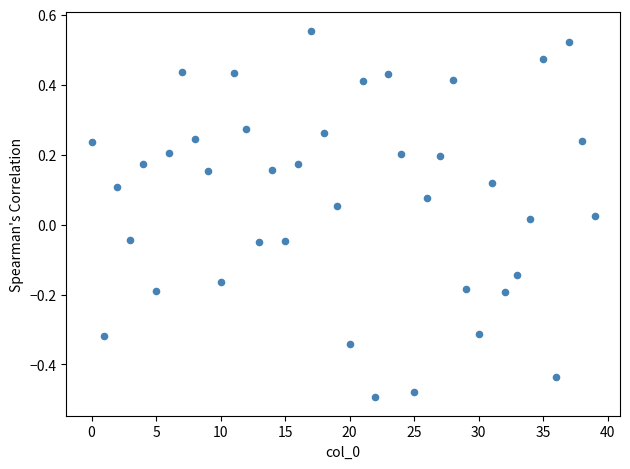

What is the range of Y values (max minus min)?

1.0